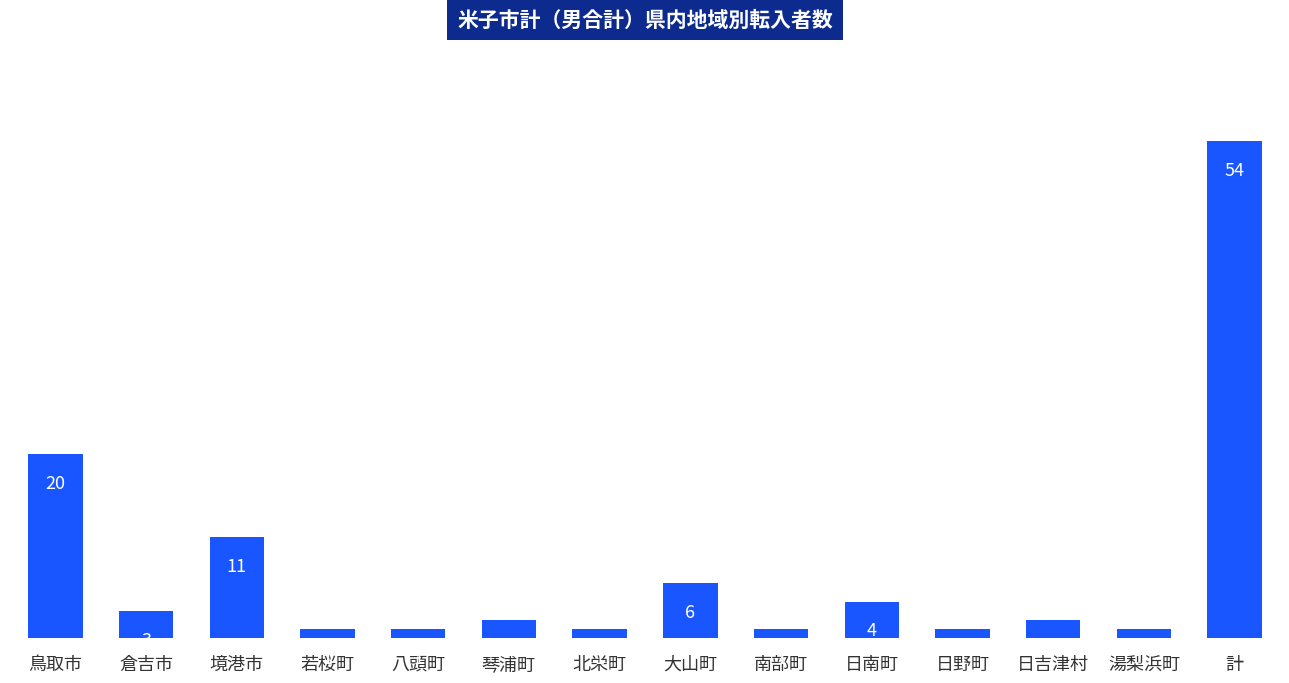

Approximately how many times larger is the value at 大山町 compared to 境港市?

0.5